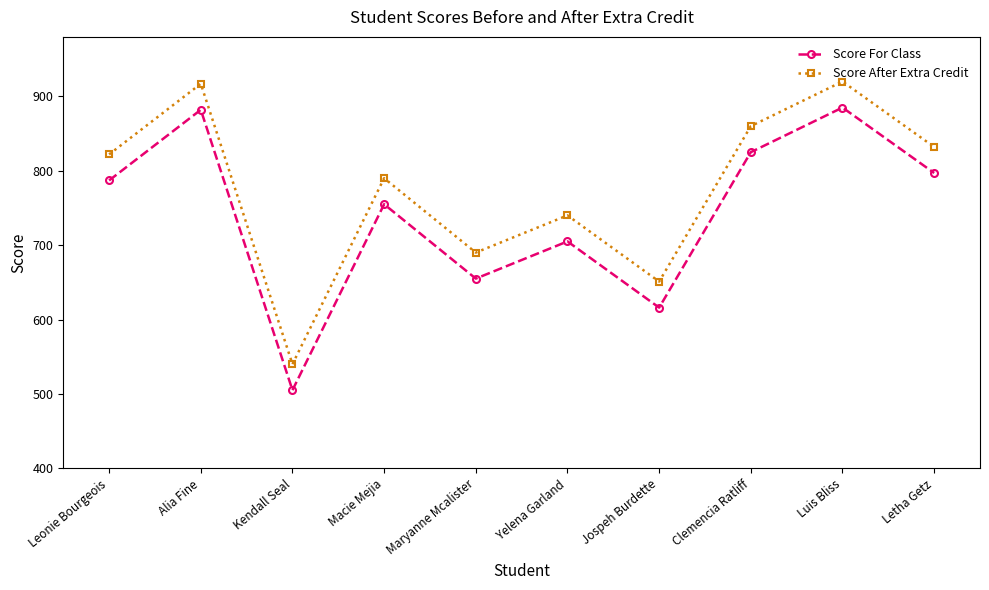

What is the difference between the Score After Extra Credit values at Luis Bliss and Maryanne Mcalister?

230